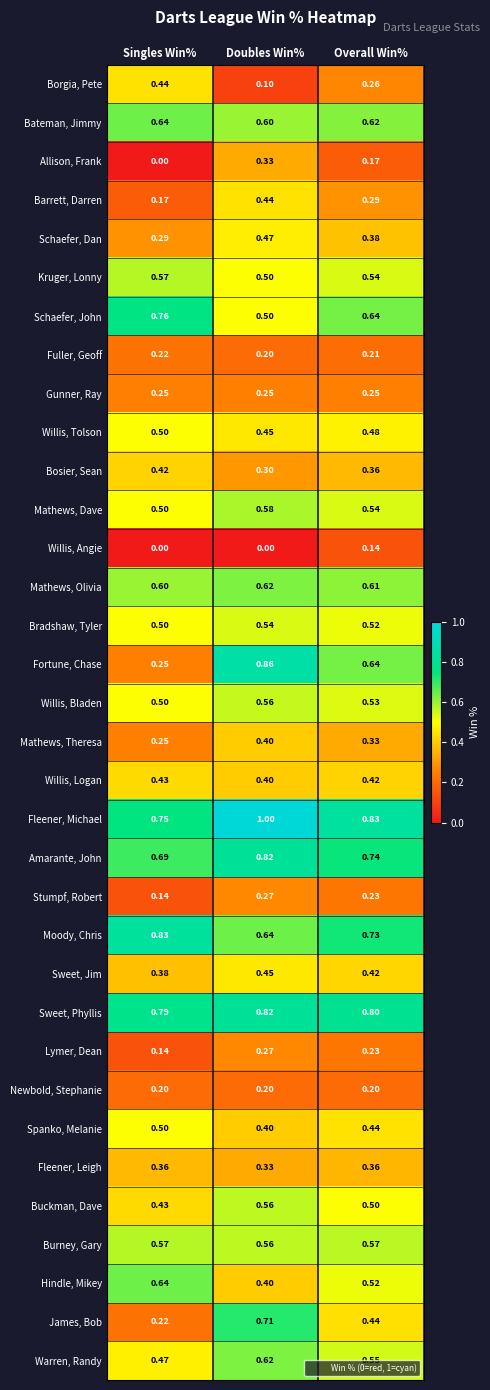

Which category has the highest value in the Fortune, Chase series?

Doubles Win%